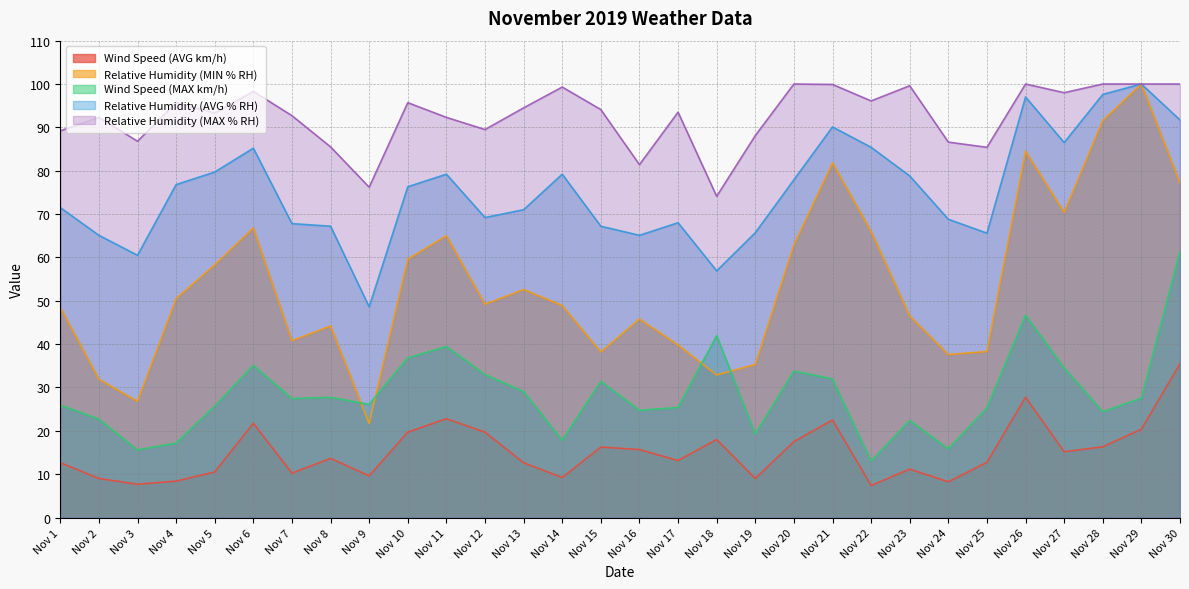

True or false: Wind Speed (MAX km/h) and Relative Humidity (AVG % RH) intersect in this chart.

False